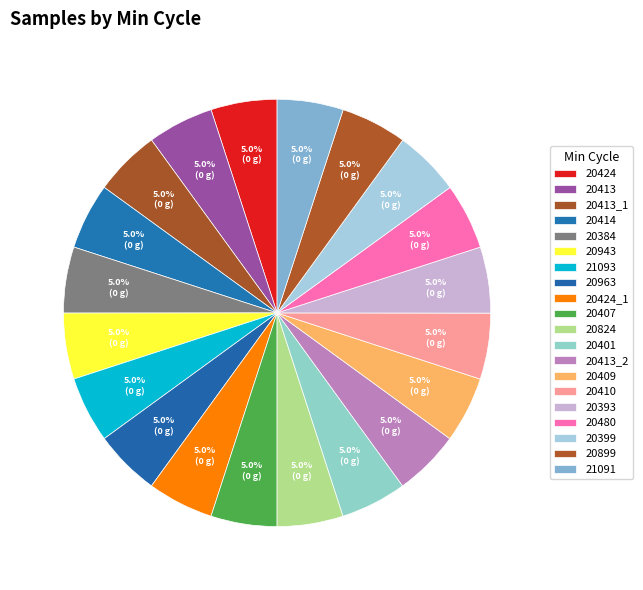

How many segments does this pie chart have?

20